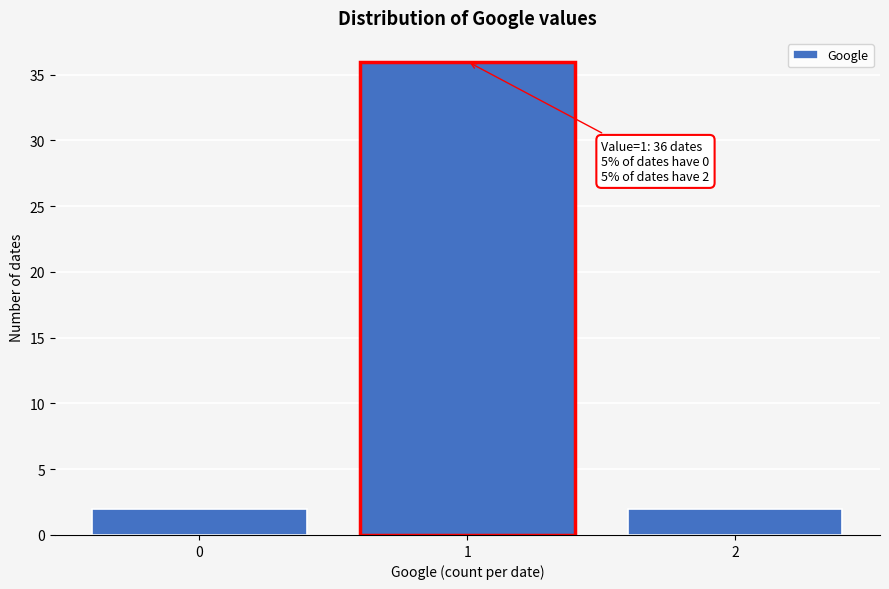

Reading left to right, extract all data points from this chart.

0=2	1=36	2=2